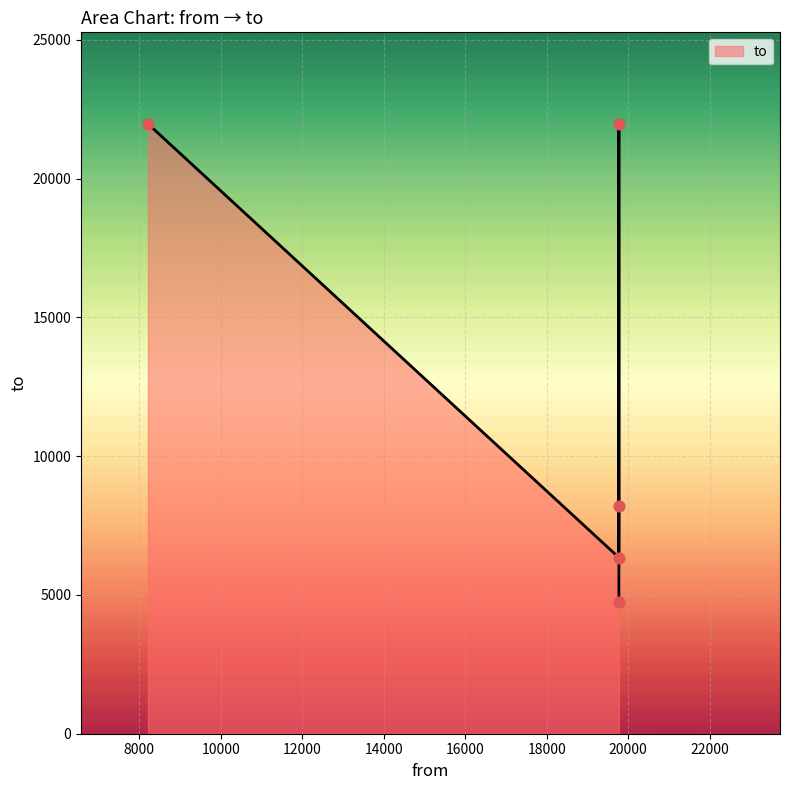

What is the change in value from 19771 to 8213?

+15630